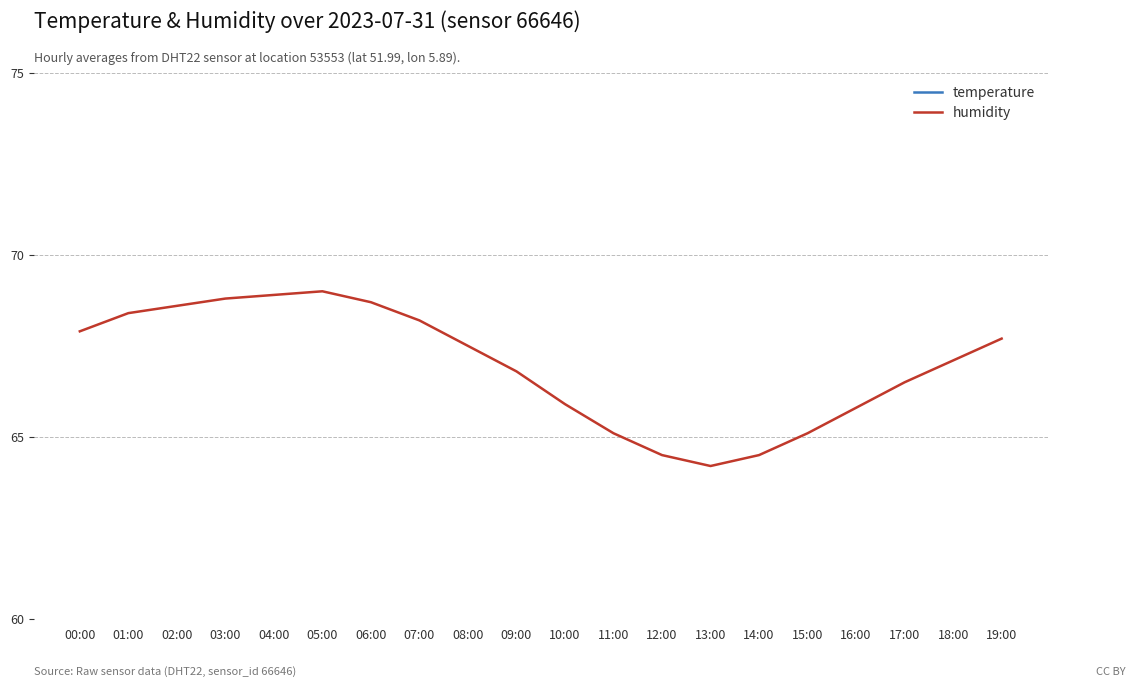

True or false: humidity has a value of 44.8 at 19:00.

False